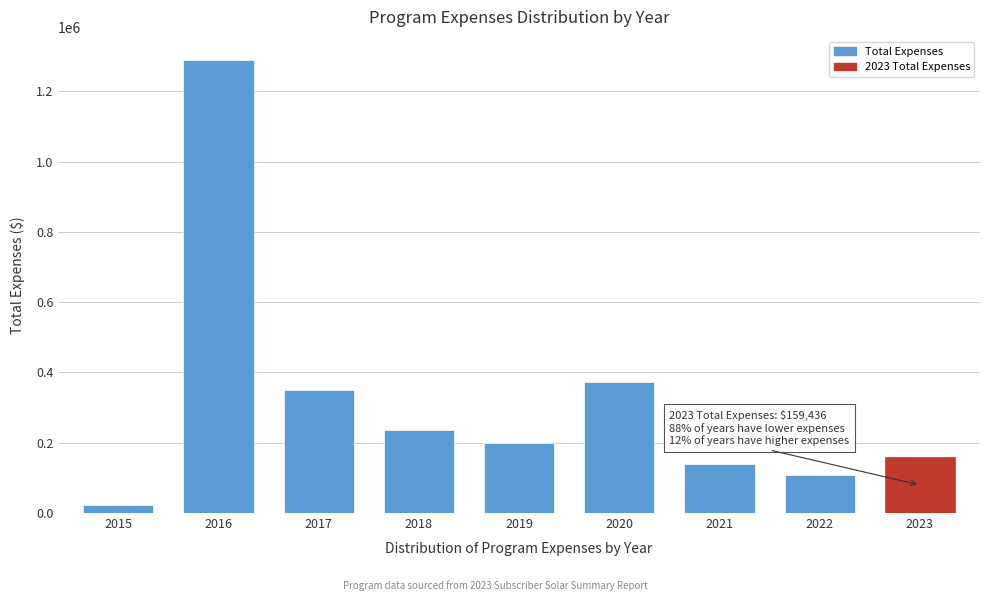

Reading left to right, list all the values displayed in this chart.

21723.0	1290260.0	349357.8	237007.9	199267.2	372650.0	139697.9	107402.6	159436.4